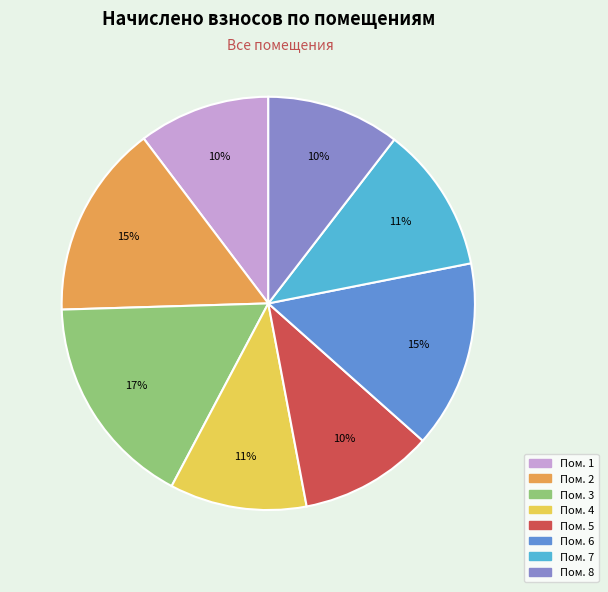

How many slices are in this pie chart?

8